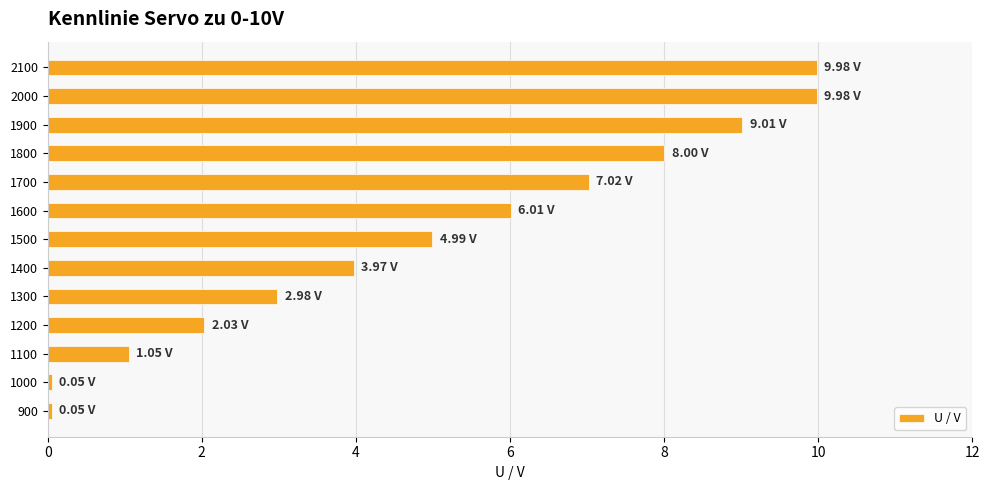

Between 1500 and 2000, which is larger?

2000